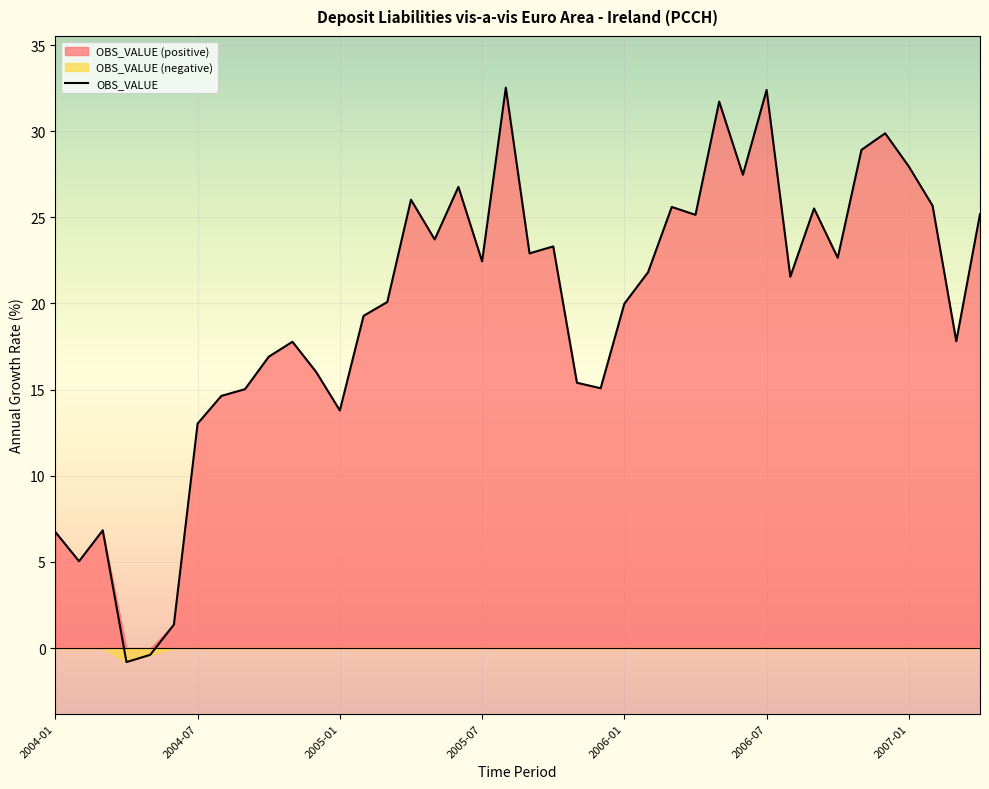

Reading left to right, extract all data points from this chart.

6.7	5.0	6.8	-0.8	-0.4	1.4	13.0	14.6	15.0	16.9	17.8	16.0	13.8	19.3	20.1	26.0	23.7	26.8	22.4	32.5	22.9	23.3	15.4	15.1	20.0	21.8	25.6	25.1	31.7	27.5	32.4	21.6	25.5	22.7	28.9	29.9	27.9	25.7	17.8	25.2